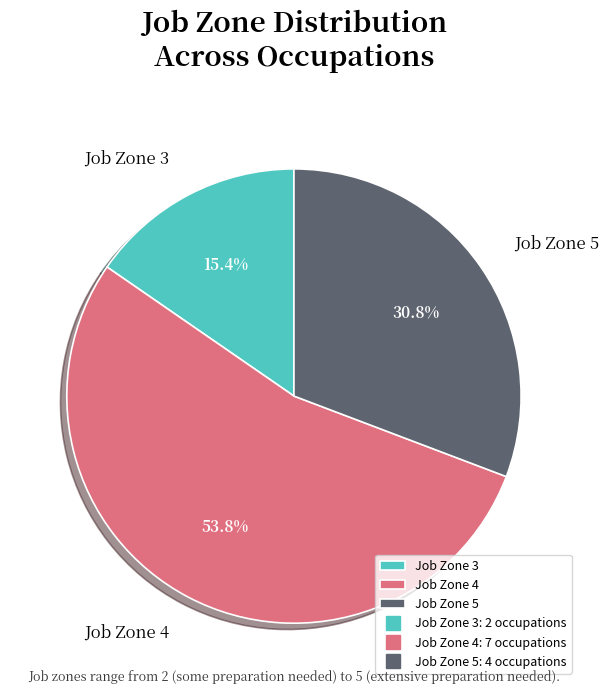

Count the number of slices in the pie.

3